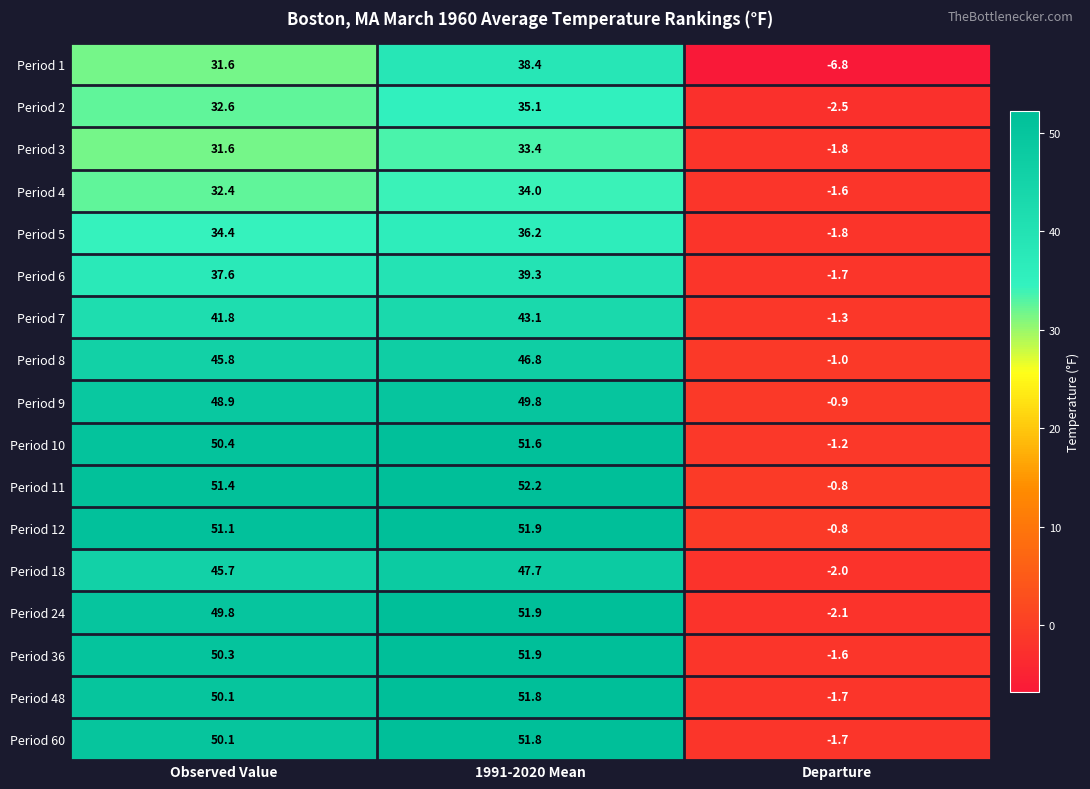

What is the difference between the Period 24 values at Observed Value and 1991-2020 Mean?

2.1